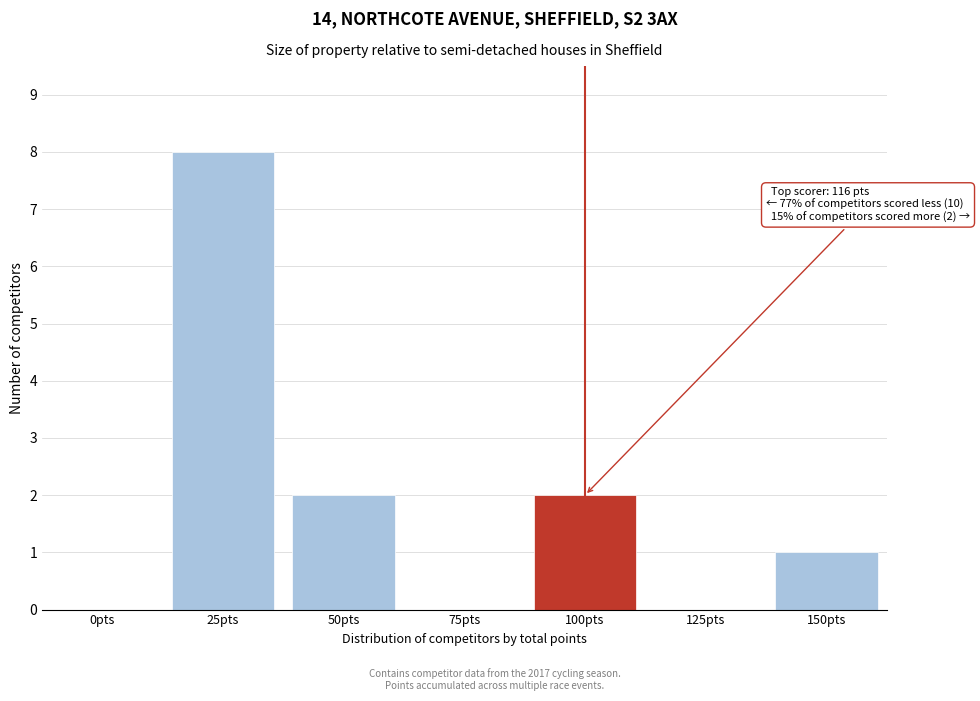

Reading left to right, list all the values displayed in this chart.

0pts=0	25pts=8	50pts=2	75pts=0	100pts=2	125pts=0	150pts=1